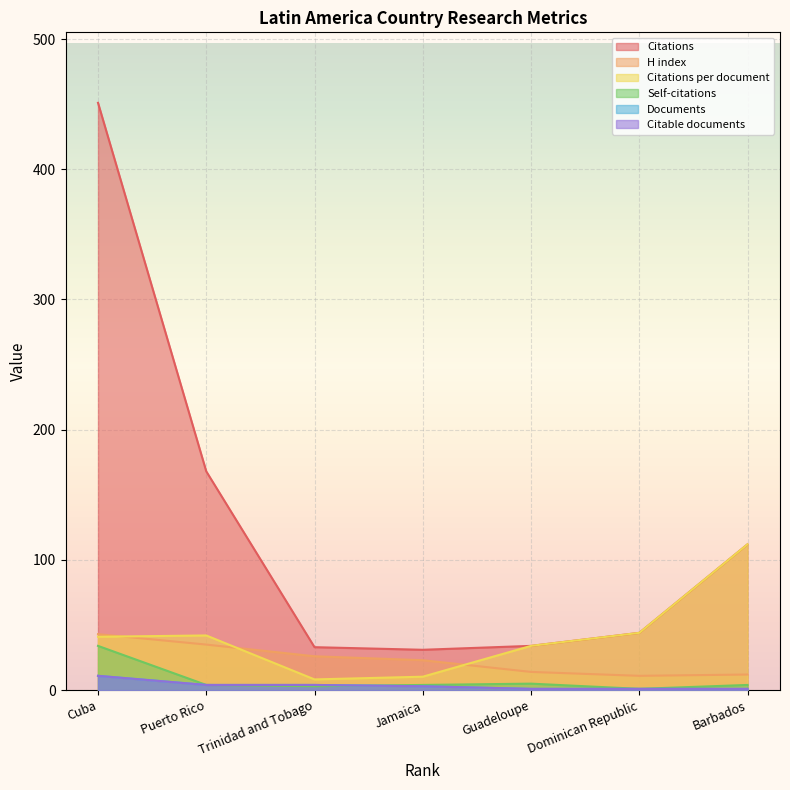

How many data points in Citations per document are above 41?

3